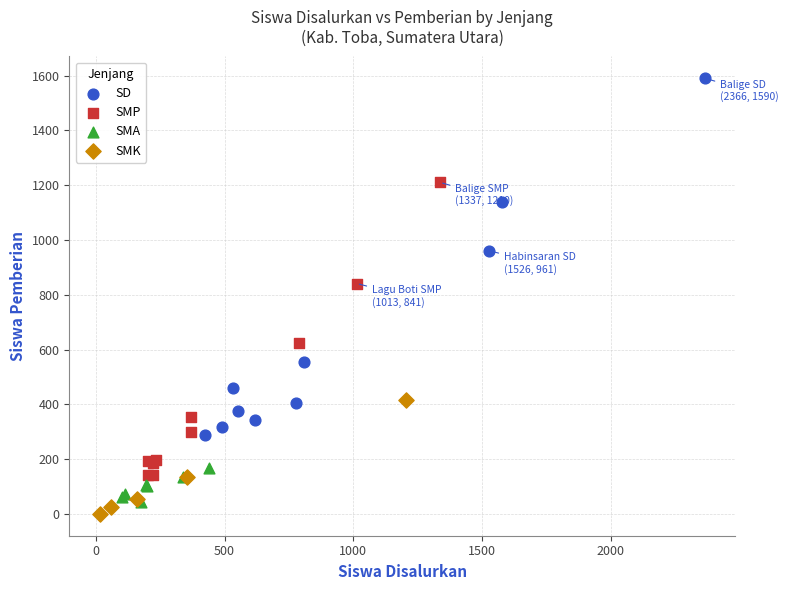

What are all the series names shown in the legend?

SD, SMP, SMA, SMK